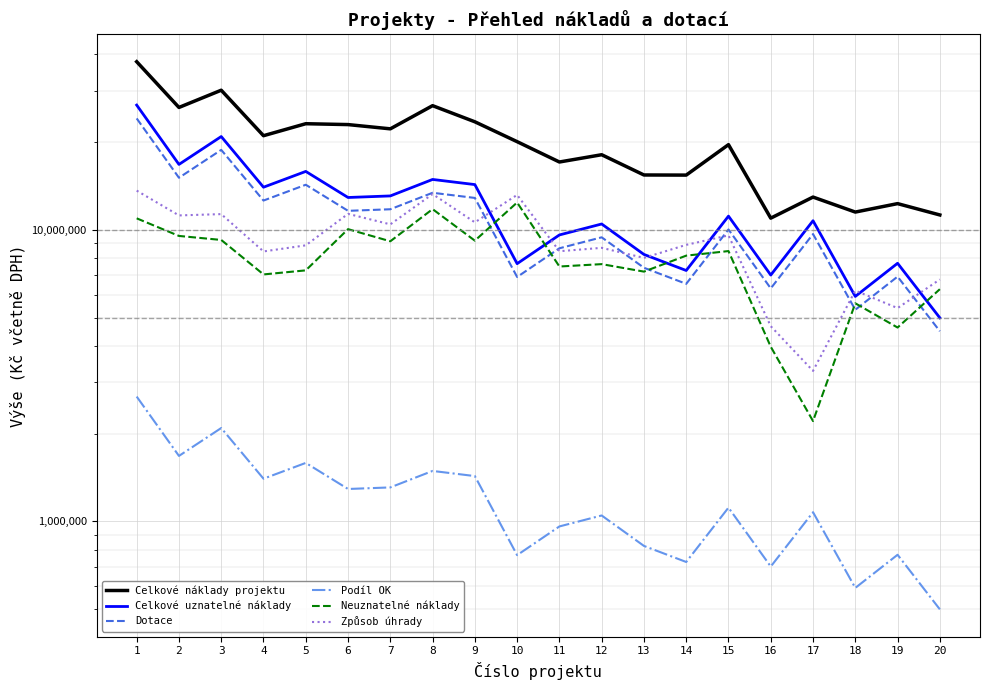

How many data points in Celkové náklady projektu are less than 20086185?

10